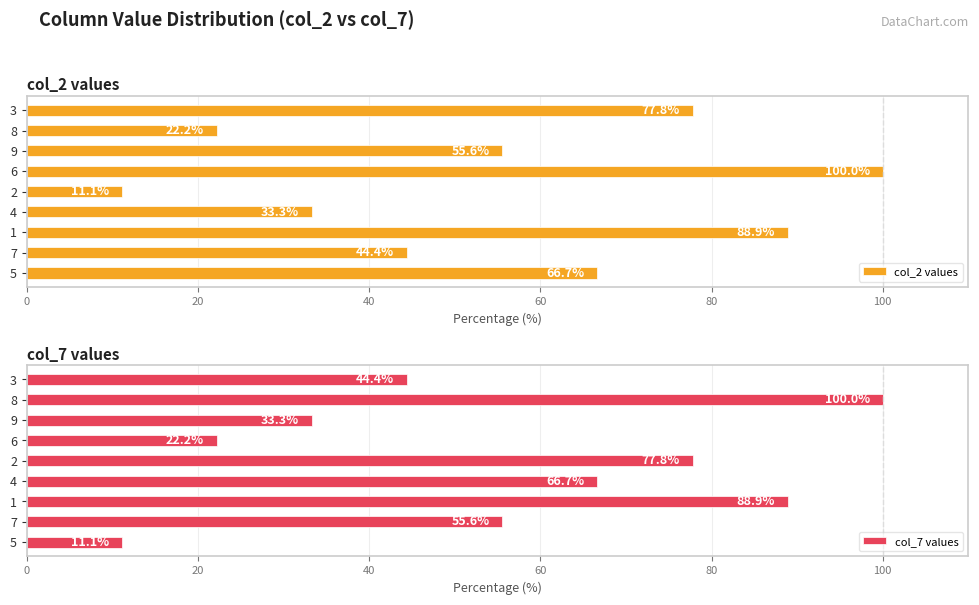

Reading left to right, list all the values displayed in this chart.

col_2 values: 66.7	44.4	88.9	33.3	11.1	100.0	55.6	22.2	77.8
col_7 values: 11.1	55.6	88.9	66.7	77.8	22.2	33.3	100.0	44.4